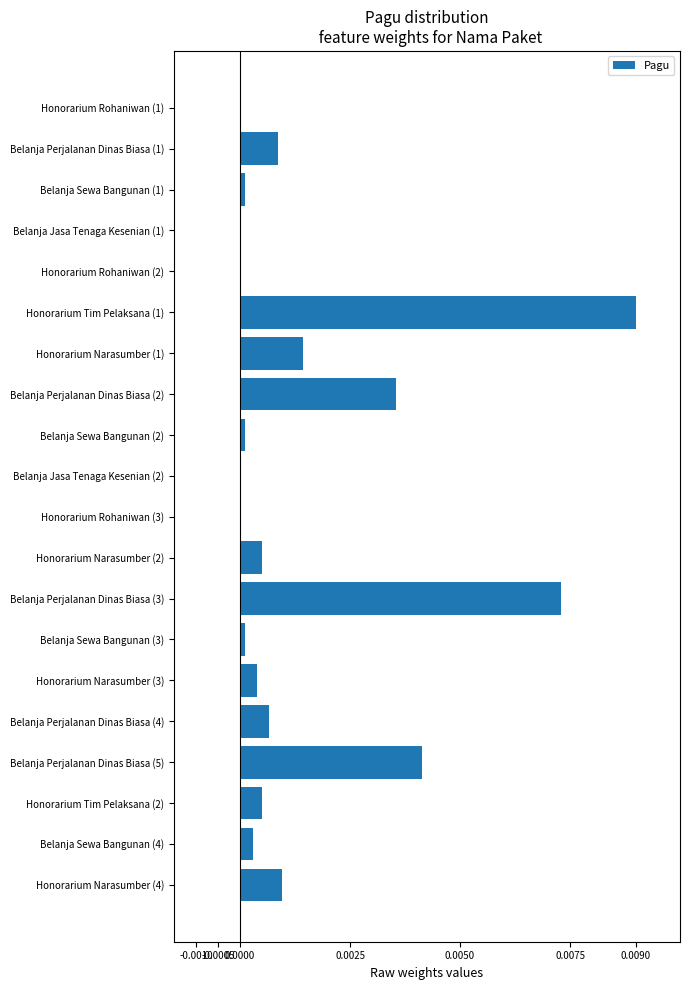

The chart shows a value of 0.0 at Belanja Sewa Bangunan (4). True or false?

True